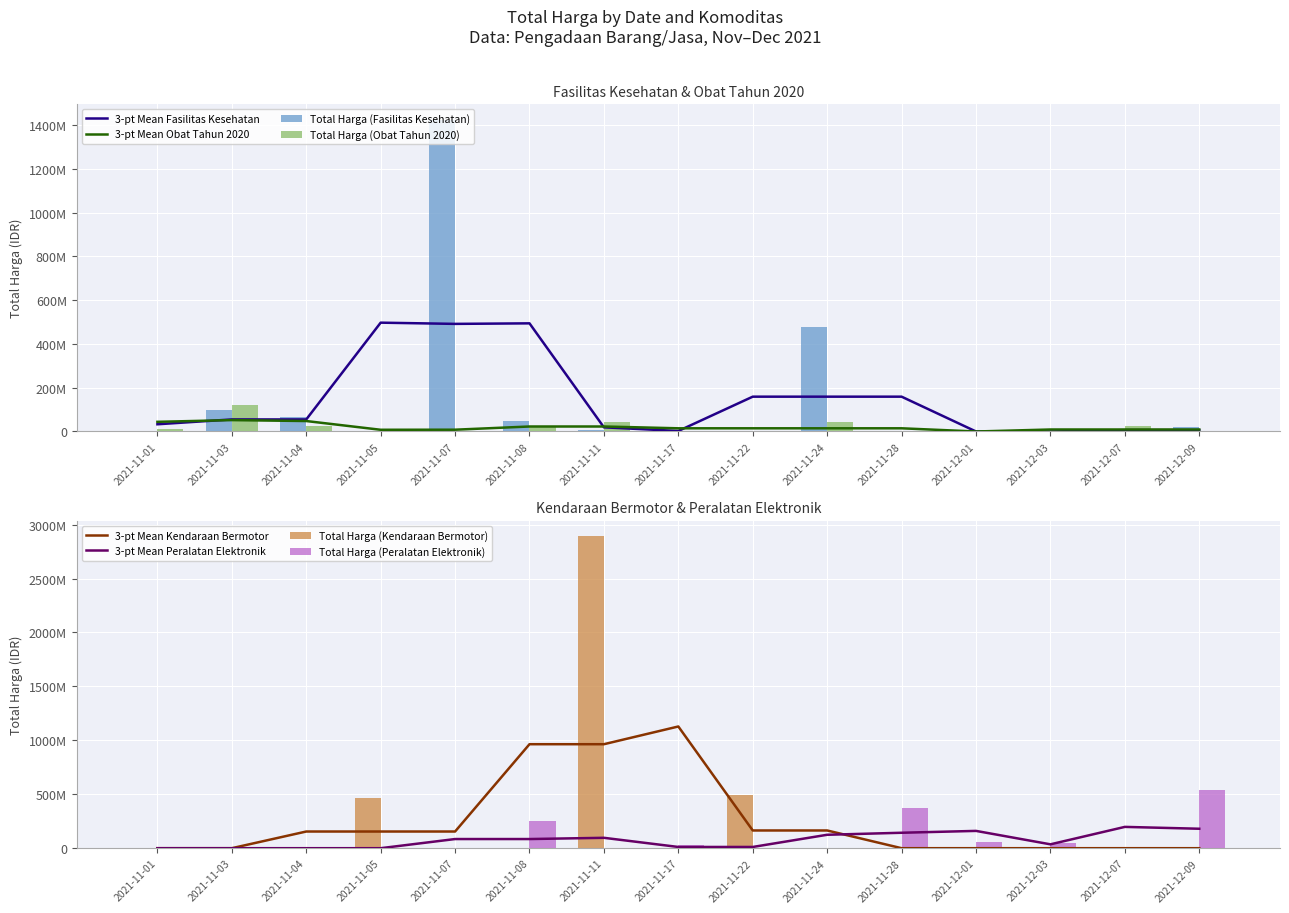

How many data points in Total Harga (Peralatan Elektronik) are above 0?

6